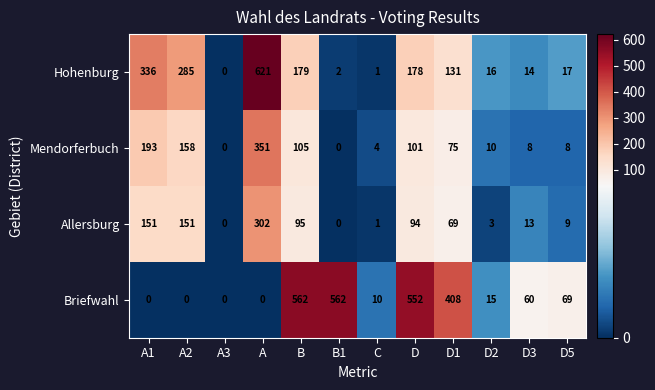

Rank the series at D2 from lowest to highest value.

Allersburg, Mendorferbuch, Briefwahl, Hohenburg